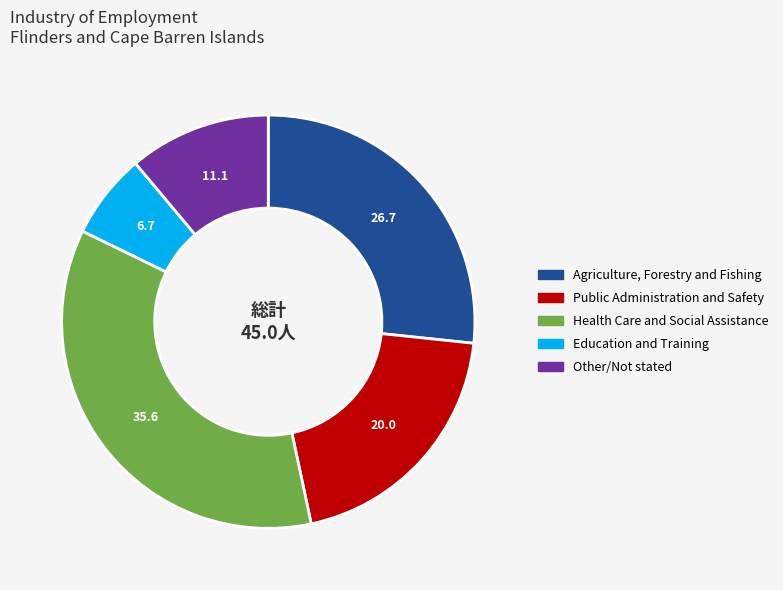

Which category has the biggest portion of the pie?

Health Care and Social Assistance